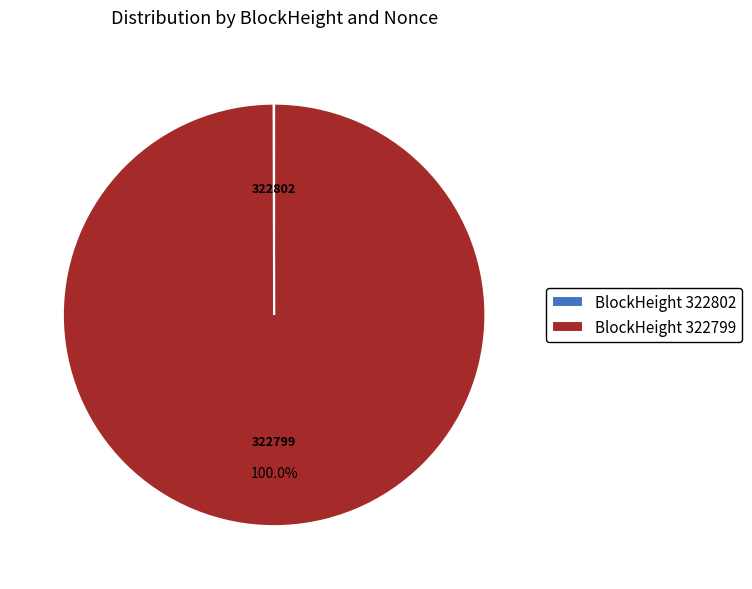

Which category has the biggest portion of the pie?

BlockHeight 322799